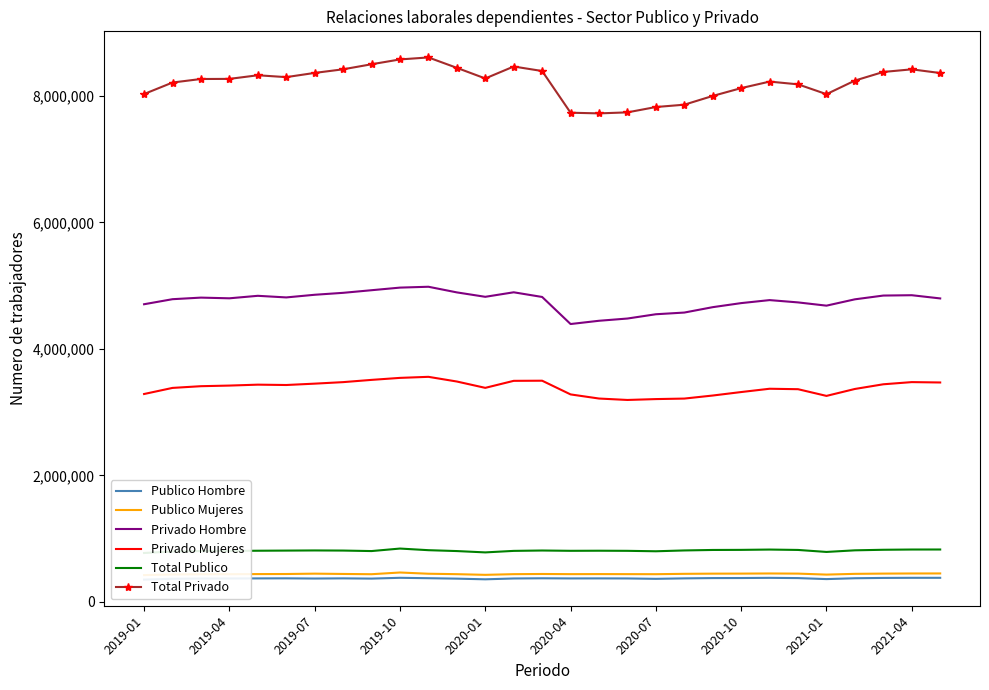

How many values in the Total Privado series exceed 8269966?

14